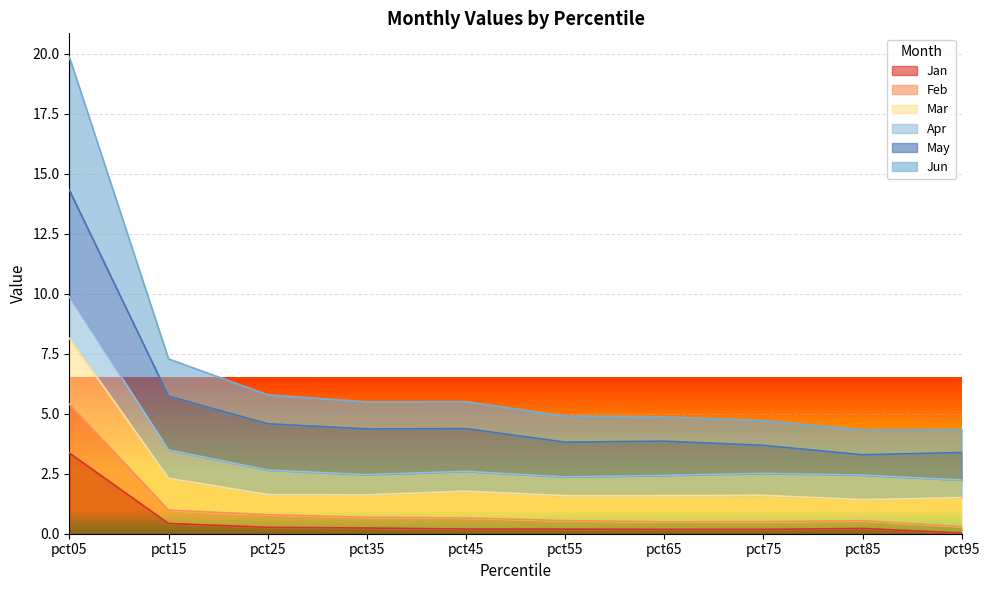

What is the total value across all series at pct05?

19.9